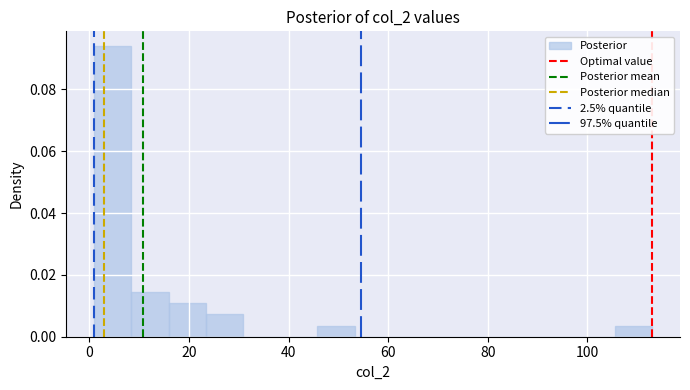

Read against the x-axis, roughly where is the centre of the tallest bar?

4